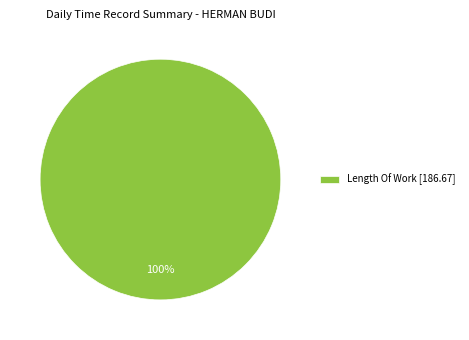

Does any single category account for the majority?

Yes